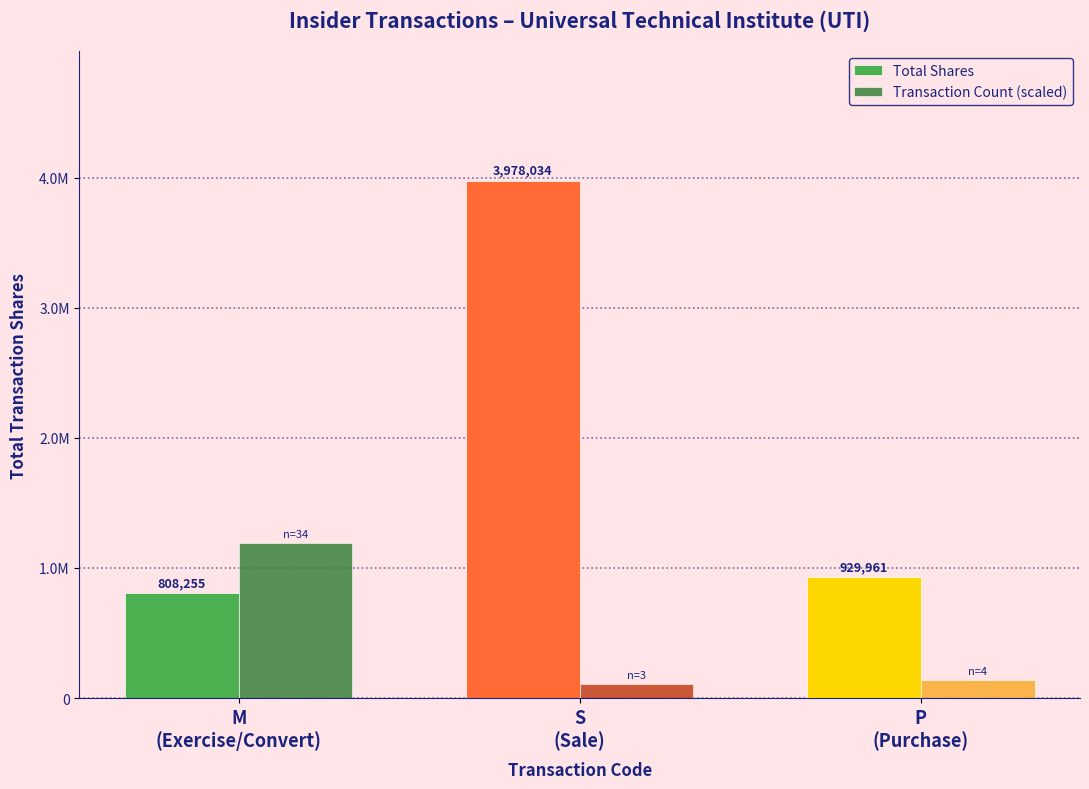

What position from the left is S
(Sale)?

2